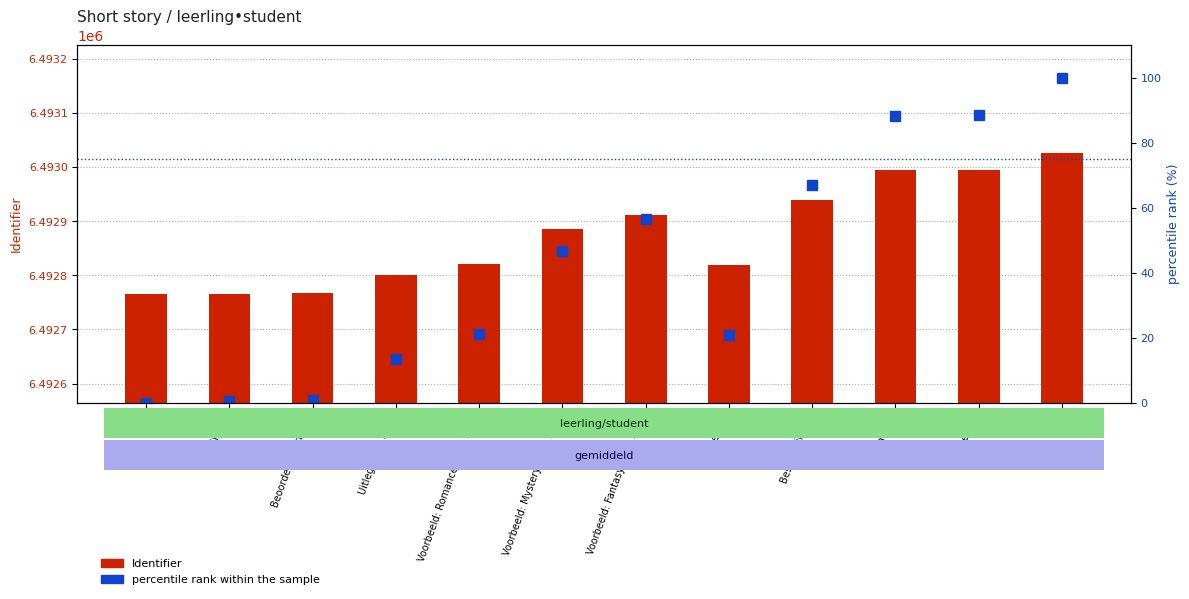

Reading left to right, what are all the values shown in this chart?

Identifier: 6492765.0	6492766.0	6492767.0	6492800.0	6492820.0	6492886.0	6492912.0	6492819.0	6492939.0	6492994.0	6492995.0	6493025.0
percentile rank within the sample: 0.0	0.4	0.8	13.5	21.2	46.5	56.5	20.8	66.9	88.1	88.5	100.0